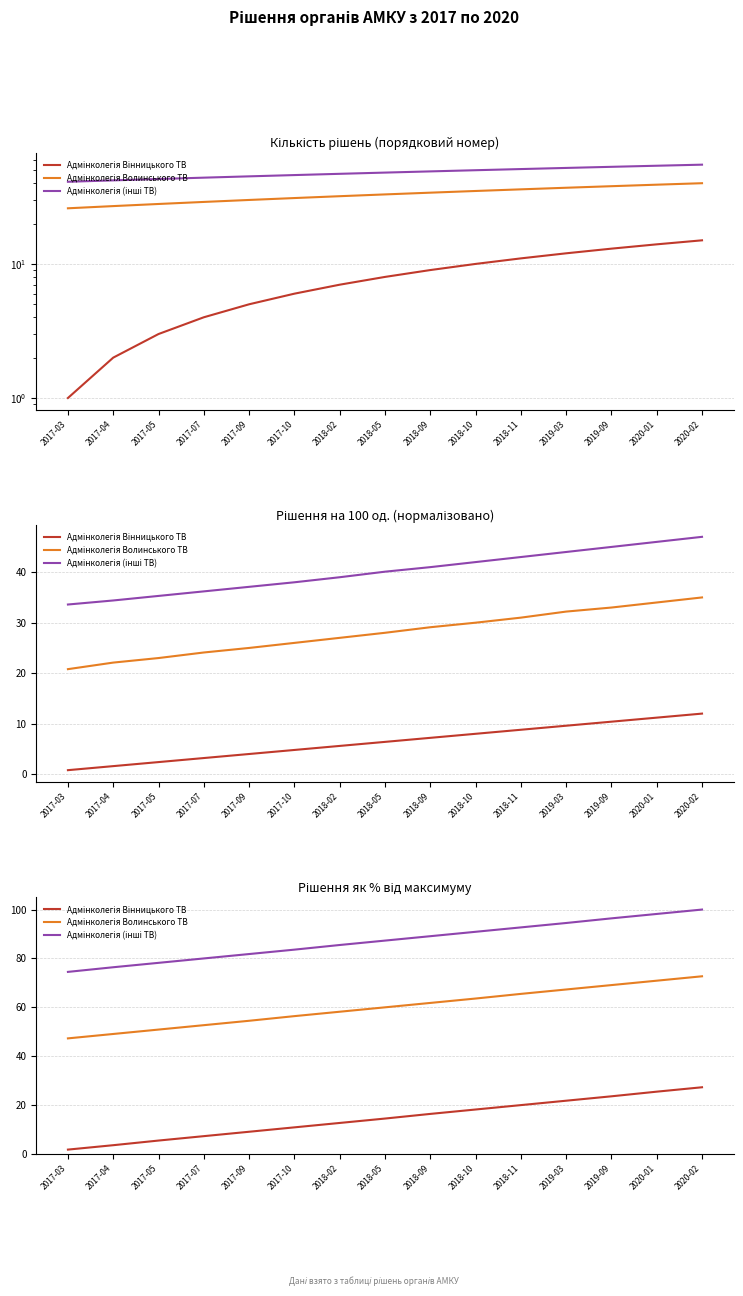

How many data points in Адмінколегія Волинського ТВ are above 60?

7